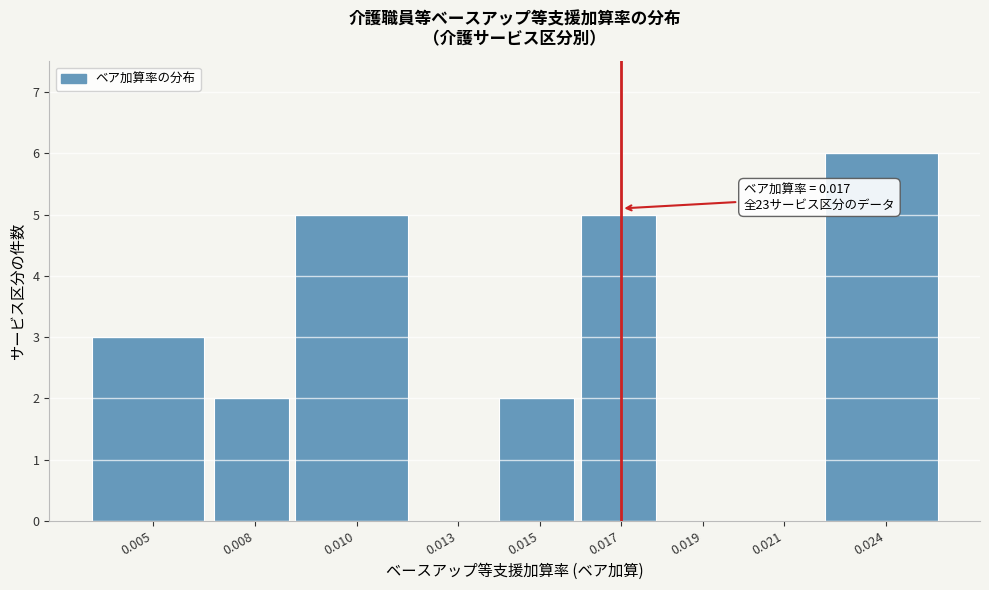

Reading left to right, list all the values displayed in this chart.

0.005=3	0.008=2	0.010=5	0.013=0	0.015=2	0.017=5	0.019=0	0.021=0	0.024=6